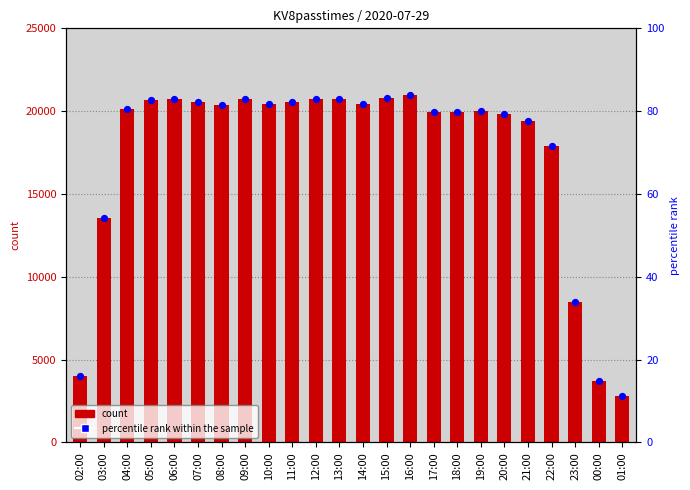

At how many categories does at least one series exceed 1203?

24